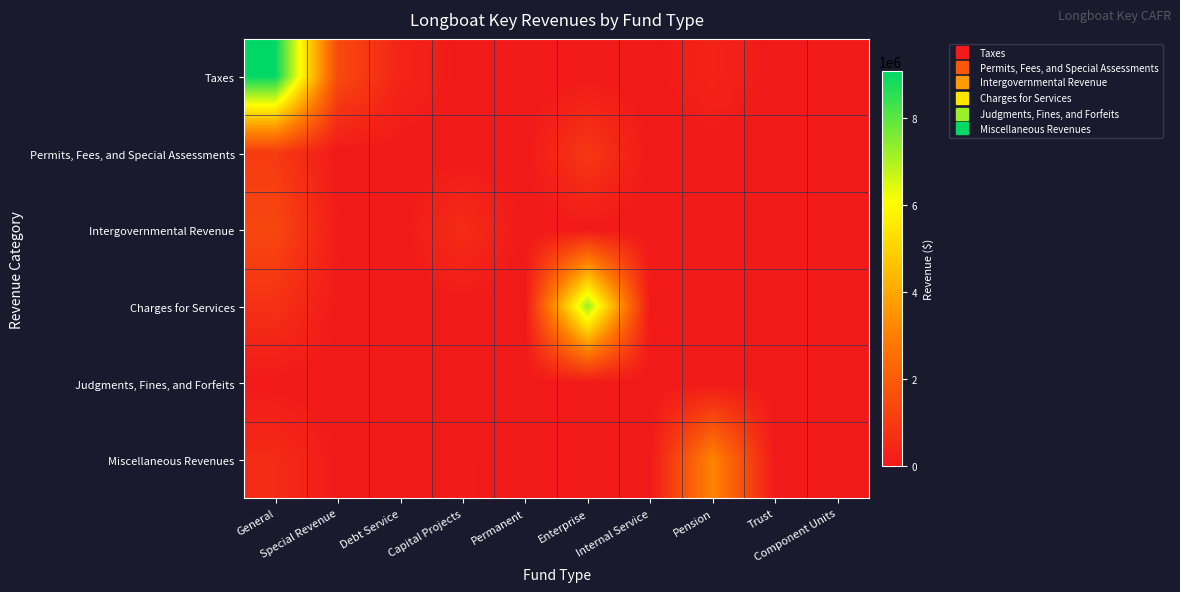

Which series has the largest total across all categories?

Taxes